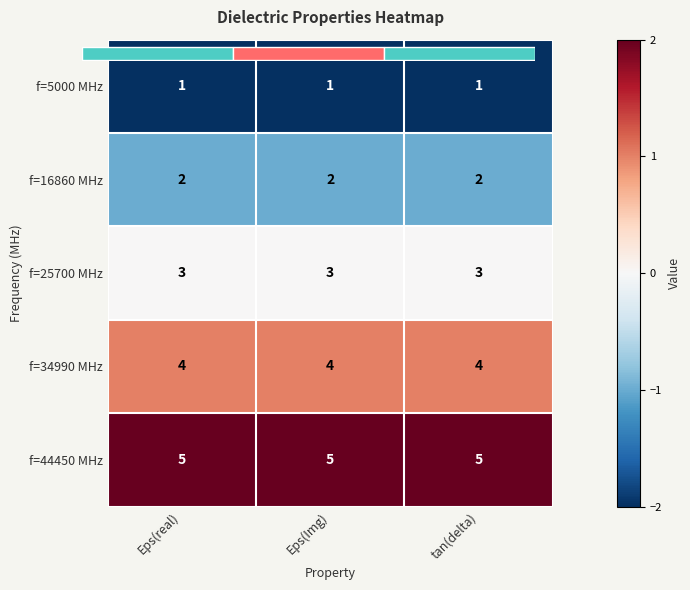

At how many categories does at least one series exceed 1?

3